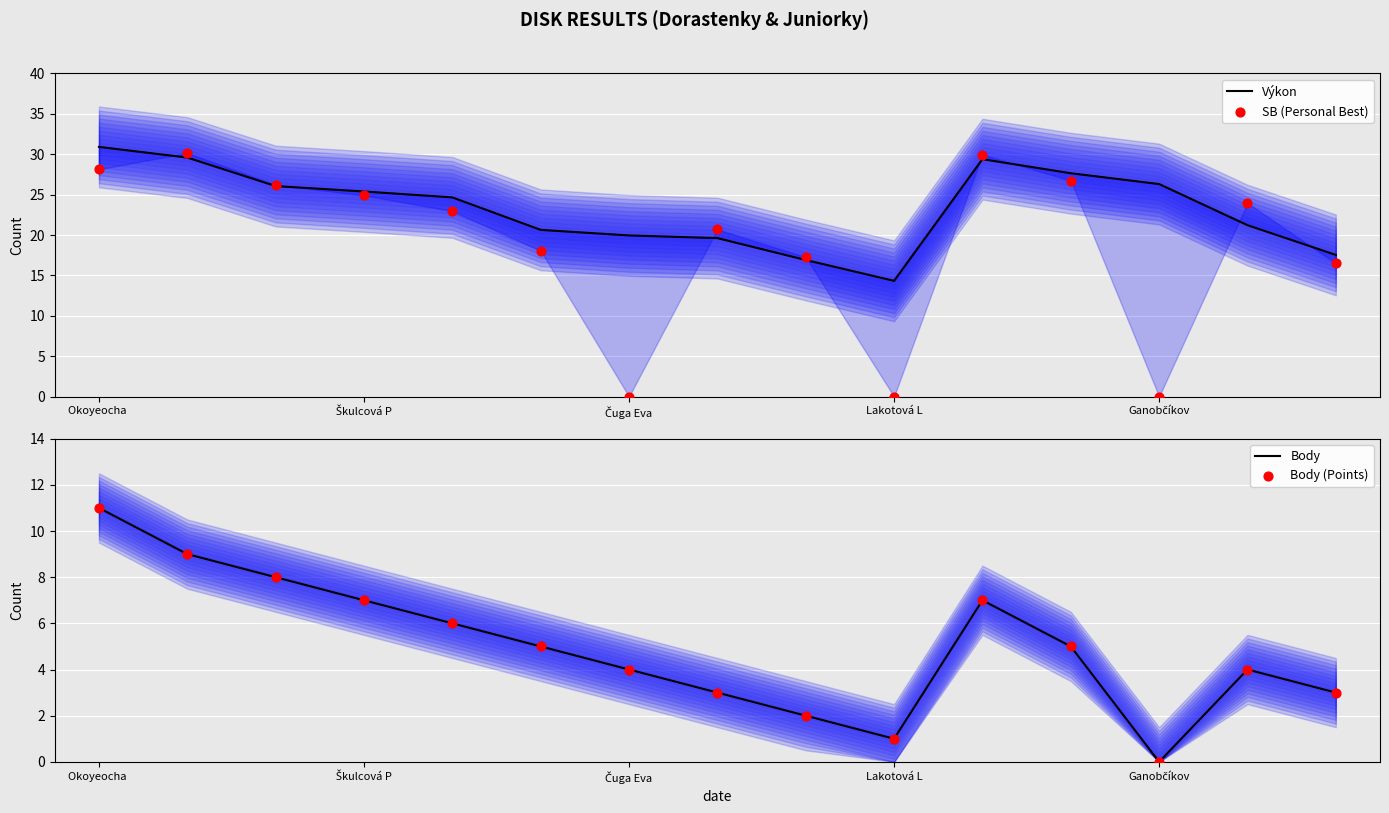

At which category is the sum across all series the highest?

Okoyeocha 